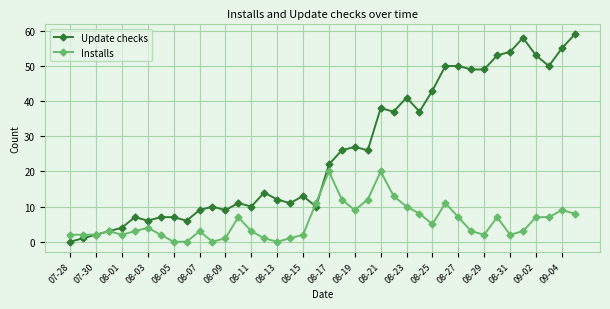

List the series in order of their peak value, highest first.

Update checks, Installs